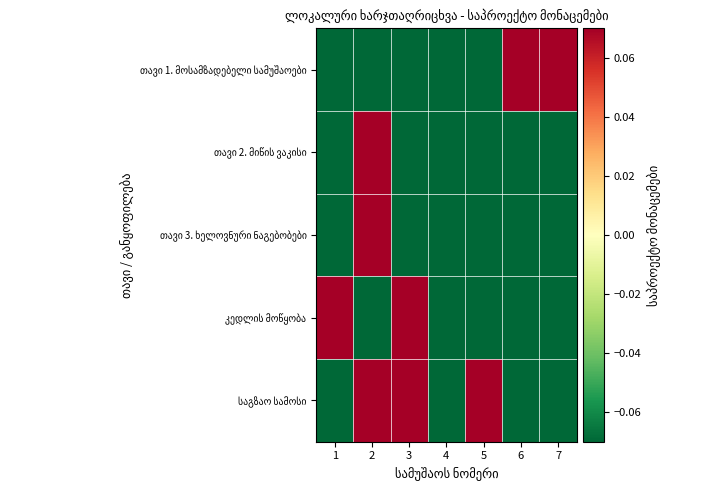

How many data points does each series have?

7